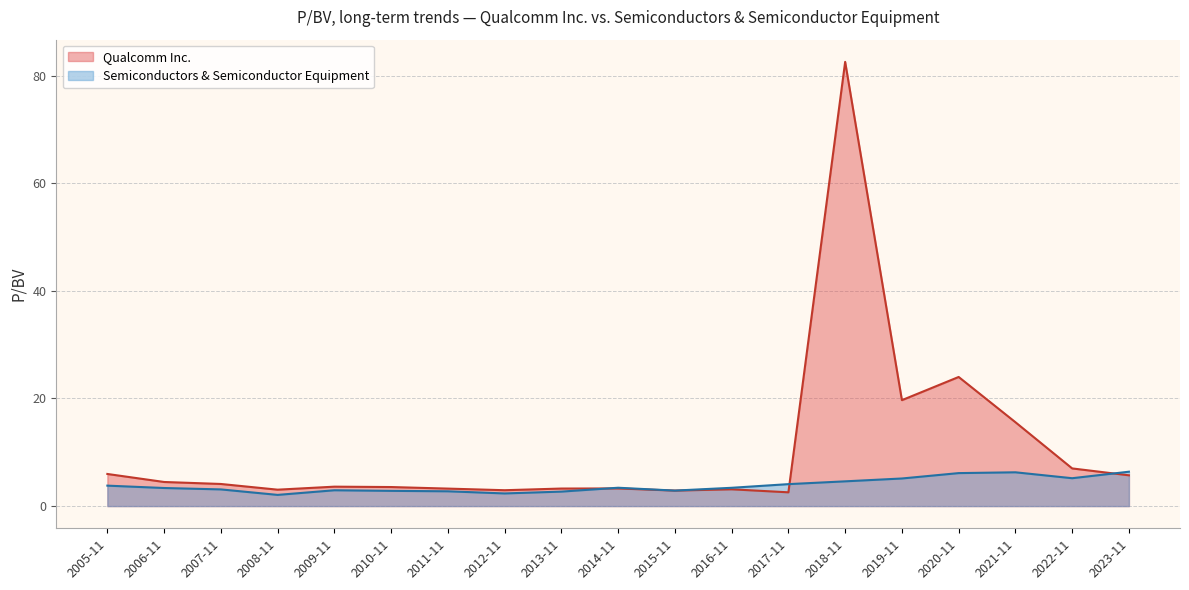

True or false: Qualcomm Inc. has a value of 30.9 at 2019-11.

False